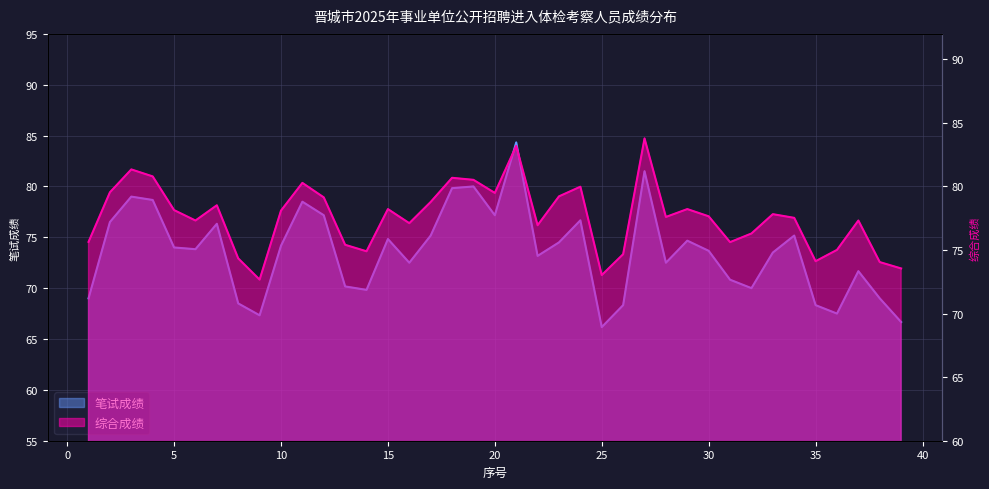

How many values in the 笔试成绩 series are below 73?

16